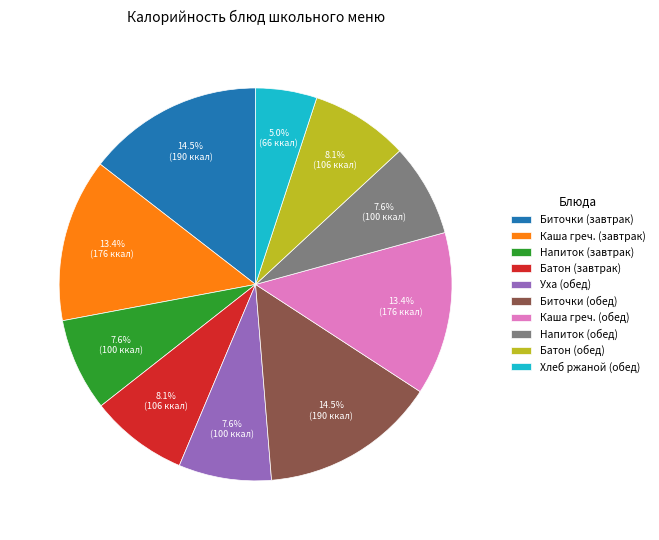

How many segments does this pie chart have?

10